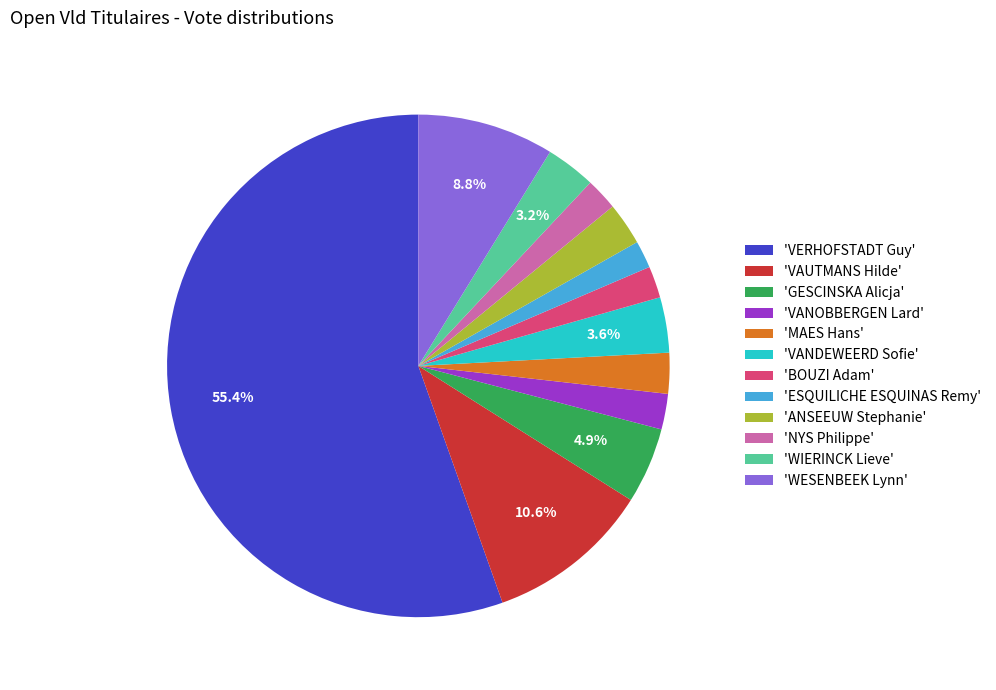

Is the sum of 'WIERINCK Lieve' and 'ESQUILICHE ESQUINAS Remy' greater than half?

No